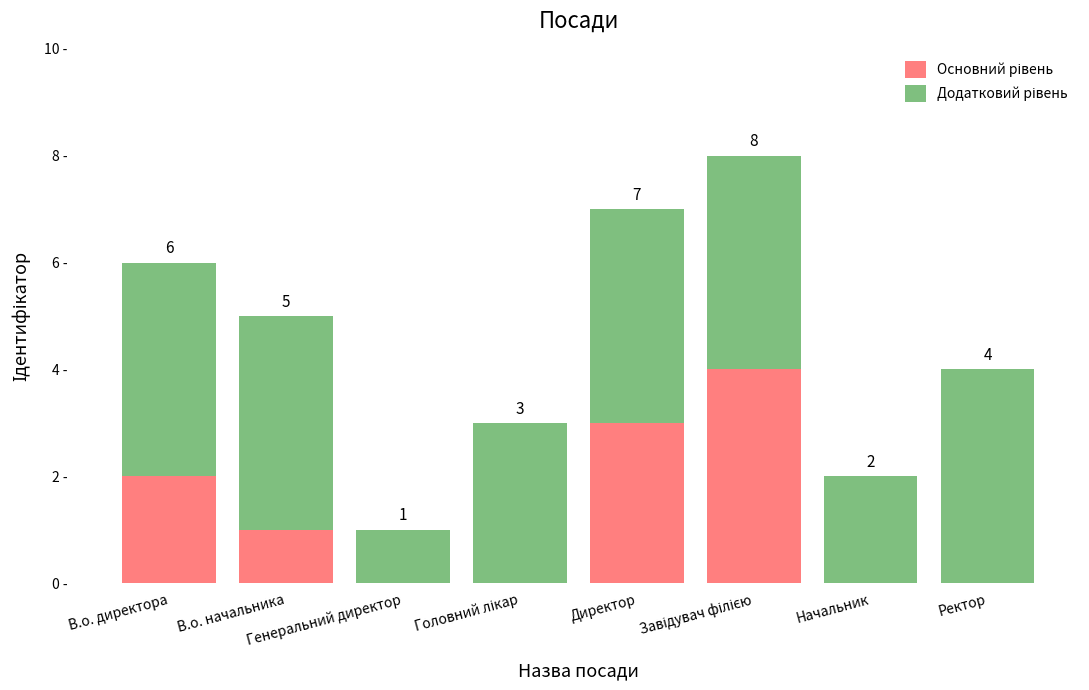

Does the chart contain stacked bars?

Yes